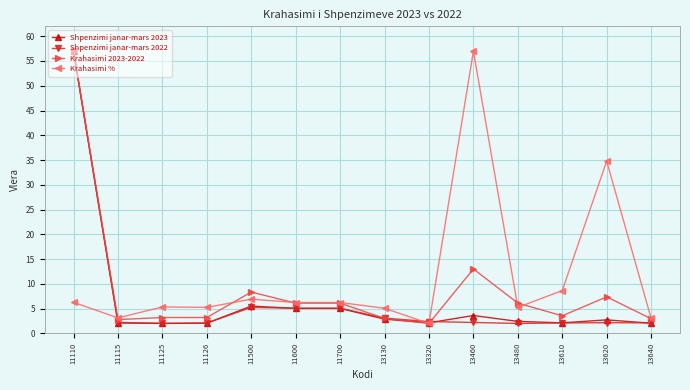

Which series changed the most between 13130 and 13460?

Krahasimi %